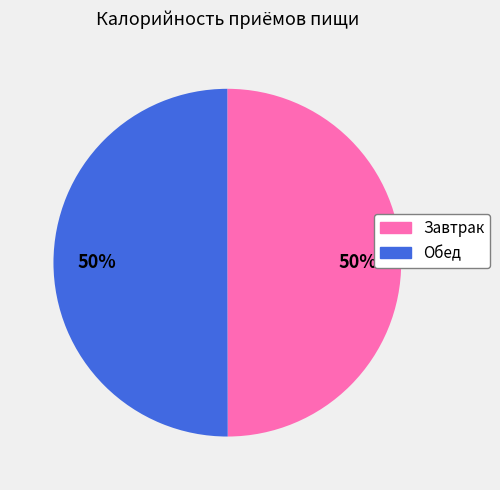

Combined, do Завтрак and Обед account for over 50%?

Yes